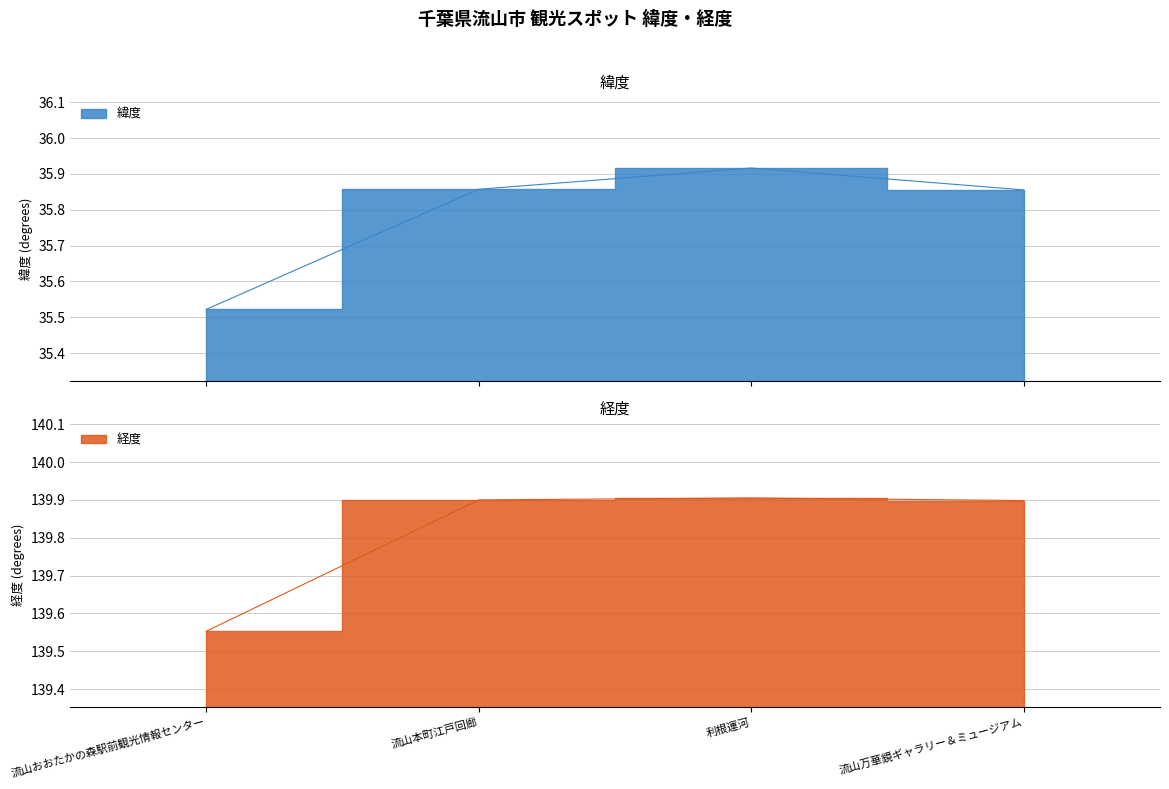

What is the minimum value shown in the chart?

35.5